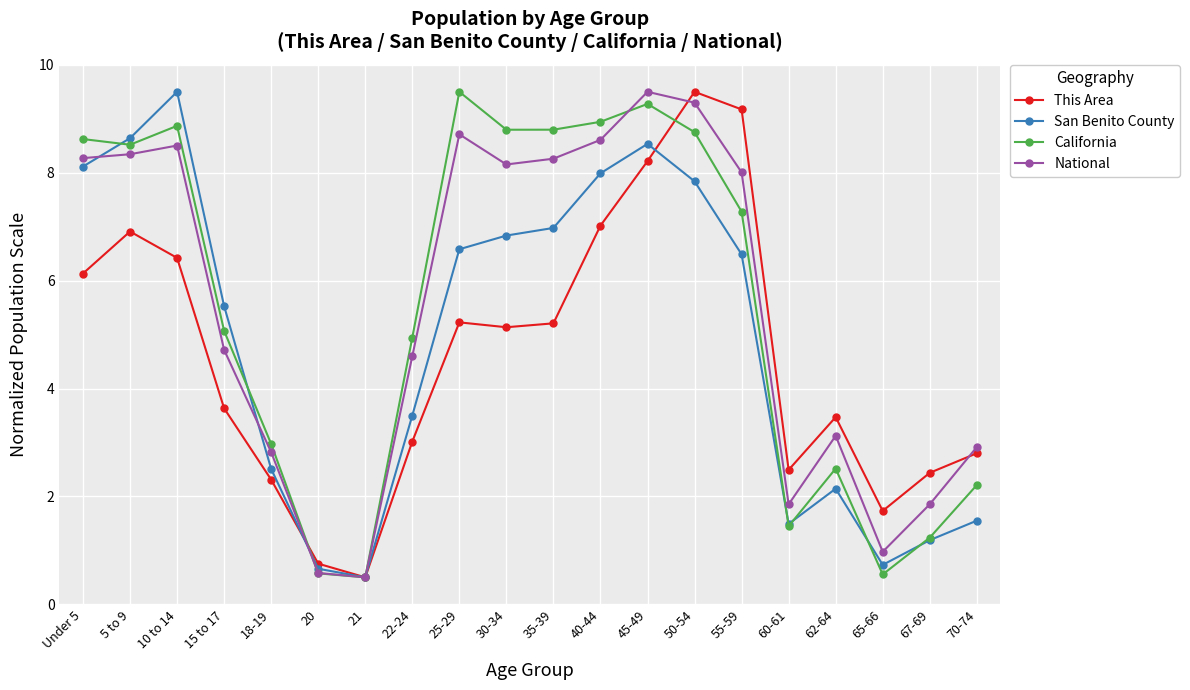

At how many categories does at least one series exceed 4?

12